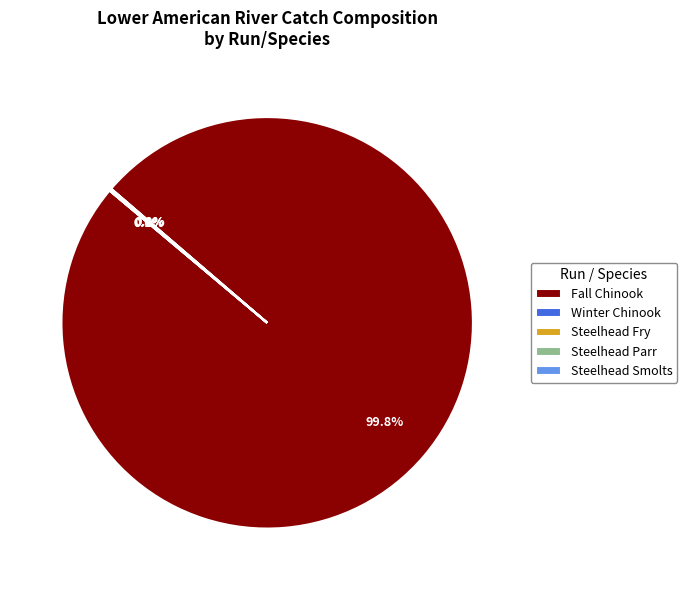

Which slice represents more than half of the pie?

Fall Chinook